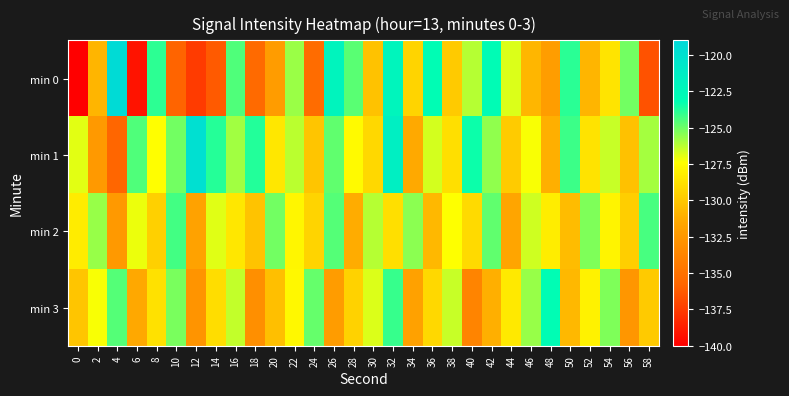

Reading right to left, what are all the values shown in this chart?

min 0: 58=-136.6	56=-125.1	54=-128.6	52=-130.8	50=-123.9	48=-132.2	46=-130.8	44=-126.8	42=-122.9	40=-126.2	38=-129.8	36=-123.0	34=-129.4	32=-122.2	30=-130.3	28=-124.7	26=-122.0	24=-135.4	22=-125.7	20=-132.2	18=-135.5	16=-124.5	14=-136.2	12=-137.5	10=-135.8	8=-124.0	6=-139.2	4=-119.4	2=-130.9	0=-140.0
min 1: 58=-125.9	56=-130.3	54=-126.5	52=-128.7	50=-124.2	48=-131.1	46=-127.3	44=-129.8	42=-125.6	40=-123.4	38=-128.9	36=-126.7	34=-131.4	32=-121.5	30=-129.2	28=-127.6	26=-124.8	24=-130.1	22=-126.3	20=-128.5	18=-123.8	16=-125.9	14=-123.8	12=-119.8	10=-125.1	8=-127.4	6=-124.5	4=-135.8	2=-132.4	0=-126.9
min 2: 58=-124.4	56=-129.7	54=-127.9	52=-125.3	50=-130.5	48=-128.2	46=-126.6	44=-131.6	42=-124.8	40=-129.1	38=-127.4	36=-130.7	34=-125.5	32=-128.9	30=-126.2	28=-131.3	26=-124.6	24=-129.4	22=-127.8	20=-125.1	18=-130.2	16=-128.5	14=-126.9	12=-131.8	10=-124.3	8=-129.6	6=-127.1	4=-132.4	2=-125.7	0=-128.3
min 3: 58=-129.9	56=-132.6	54=-125.3	52=-128.0	50=-130.7	48=-123.0	46=-125.7	44=-128.4	42=-131.1	40=-133.8	38=-126.5	36=-129.2	34=-131.9	32=-124.1	30=-126.8	28=-129.5	26=-132.2	24=-124.9	22=-127.7	20=-130.4	18=-133.1	16=-126.4	14=-129.0	12=-132.7	10=-125.2	8=-128.8	6=-131.5	4=-124.6	2=-127.3	0=-130.1